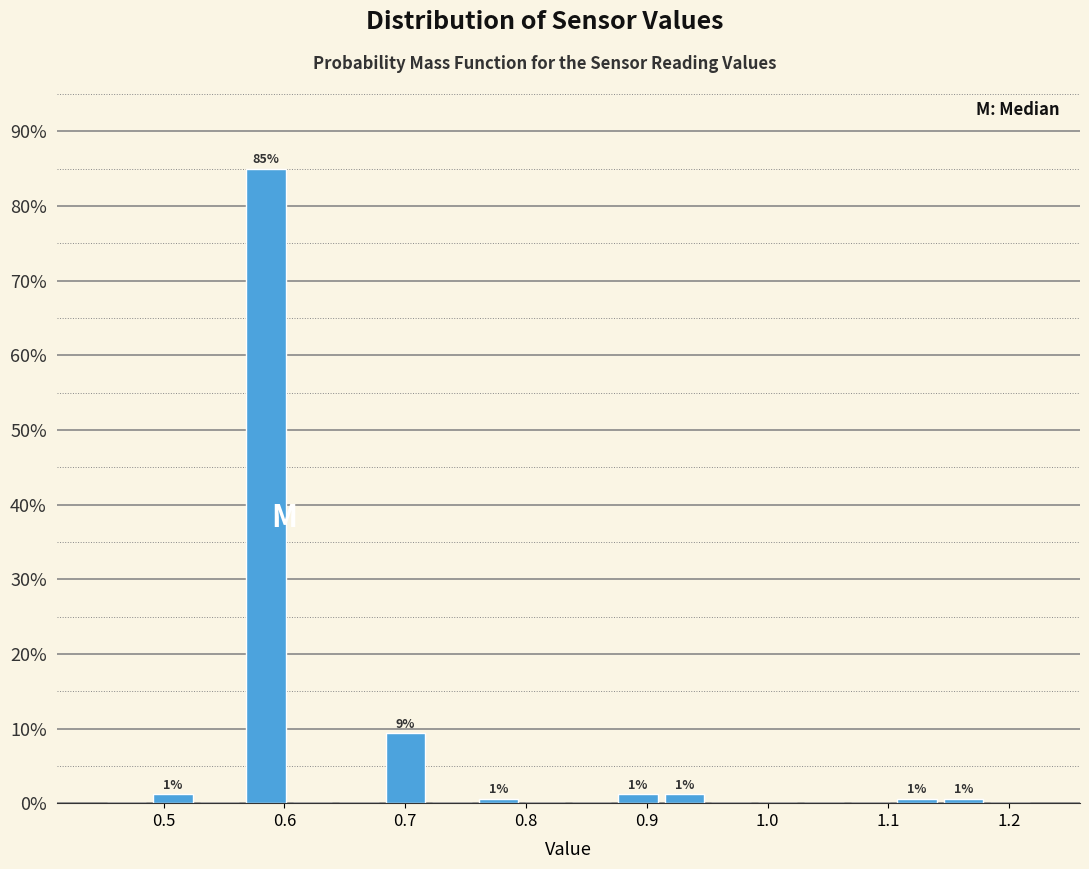

Around what value on the x-axis is the tallest bar? Give the approximate position of its centre, as read against the axis.

0.58